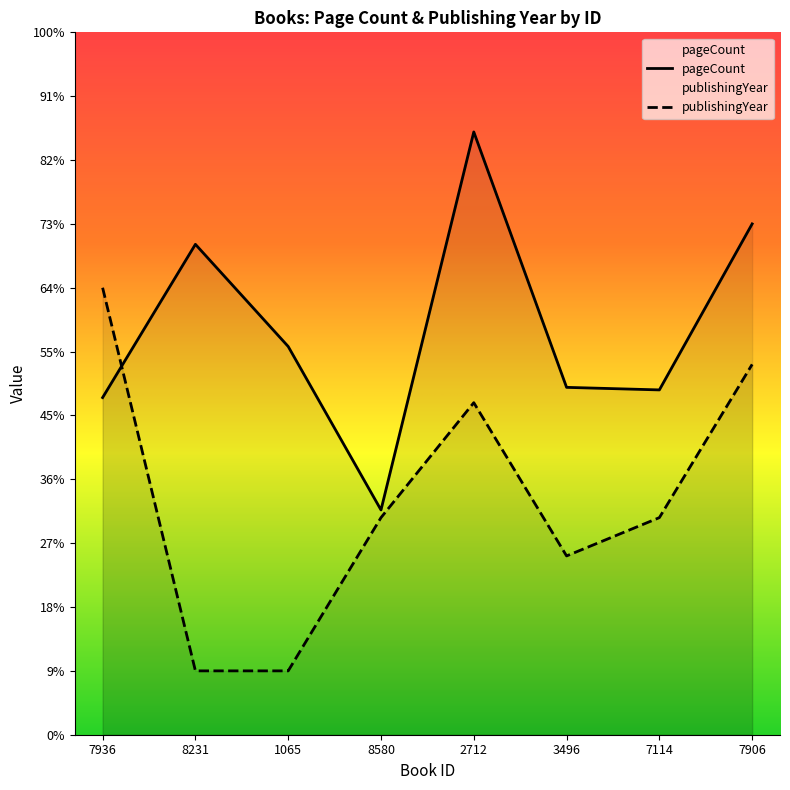

In publishingYear, how many points are higher than both neighbors (excluding endpoints)?

1